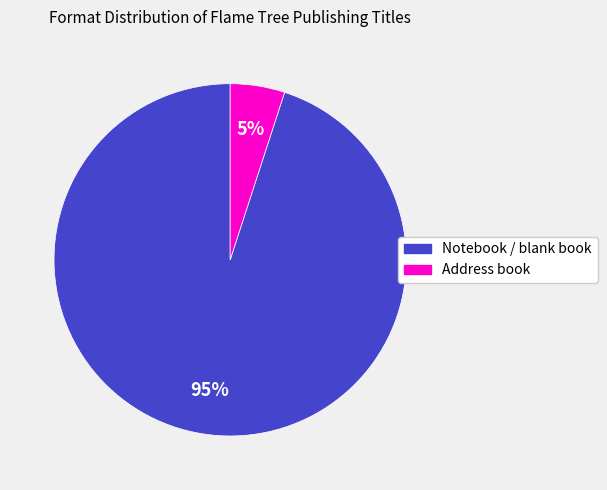

To the nearest percent, what is the difference between the largest and smallest slice percentages?

90%